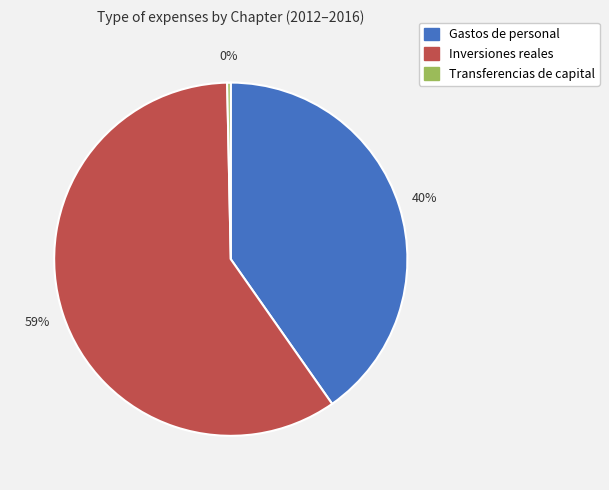

Does any single category account for the majority?

Yes